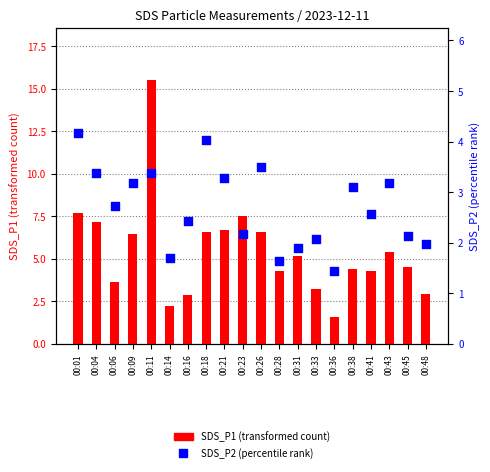

What is the total value across all series at 00:38?

7.5